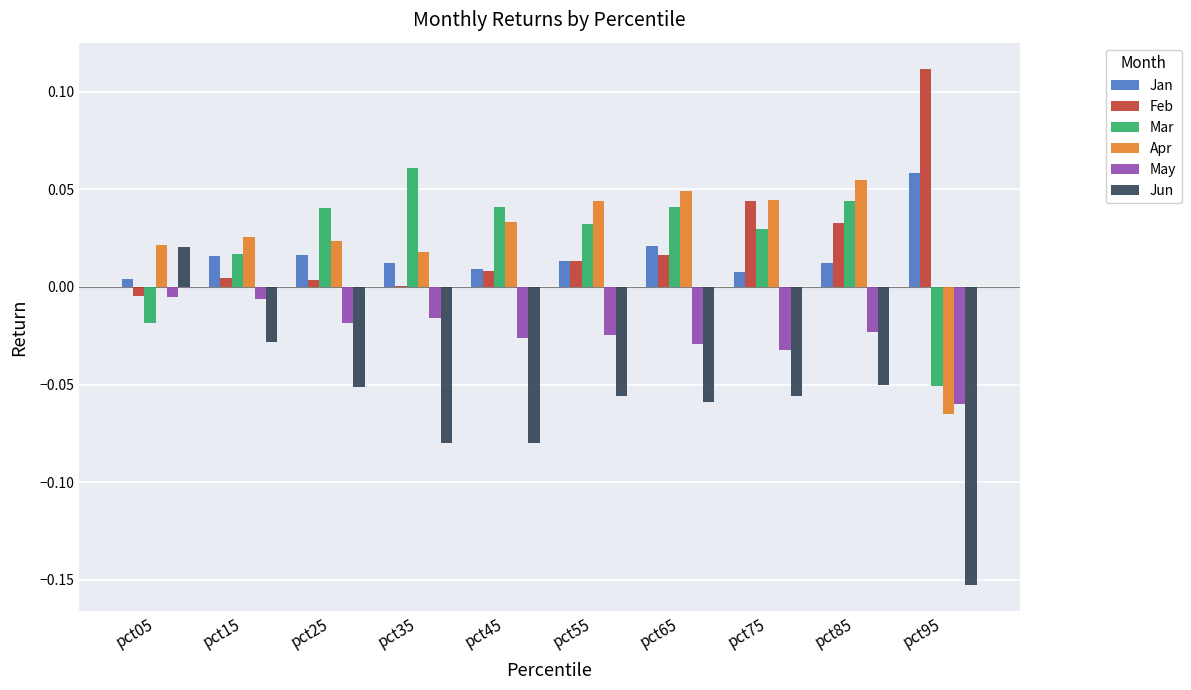

Is it true that Apr equals 0.0 at pct65?

True